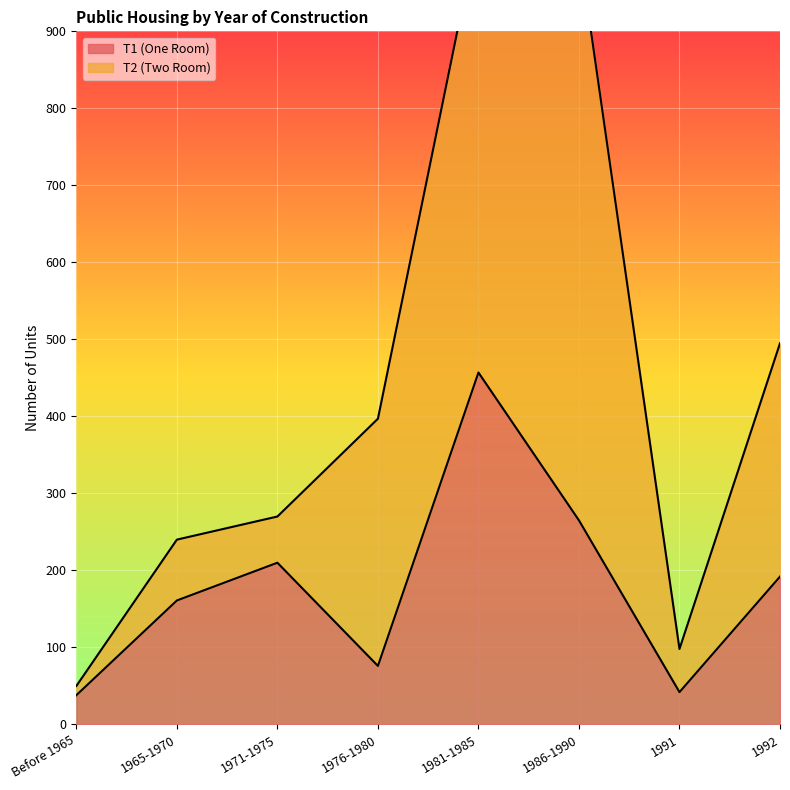

What position from the right is 1971-1975?

6